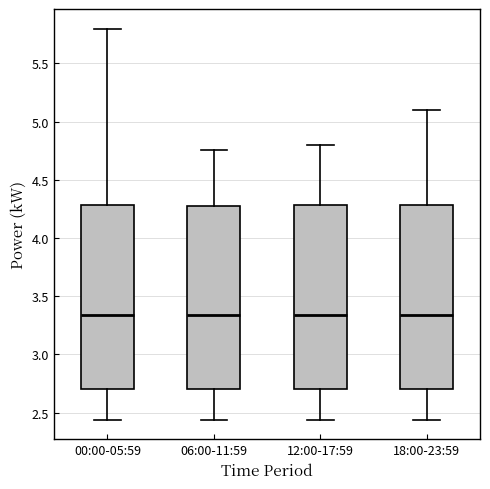

Where is the upper edge of the box for 00:00-05:59 on the y-axis? The values are not printed on the chart, so give them approximately, as read against the axis.

4.30